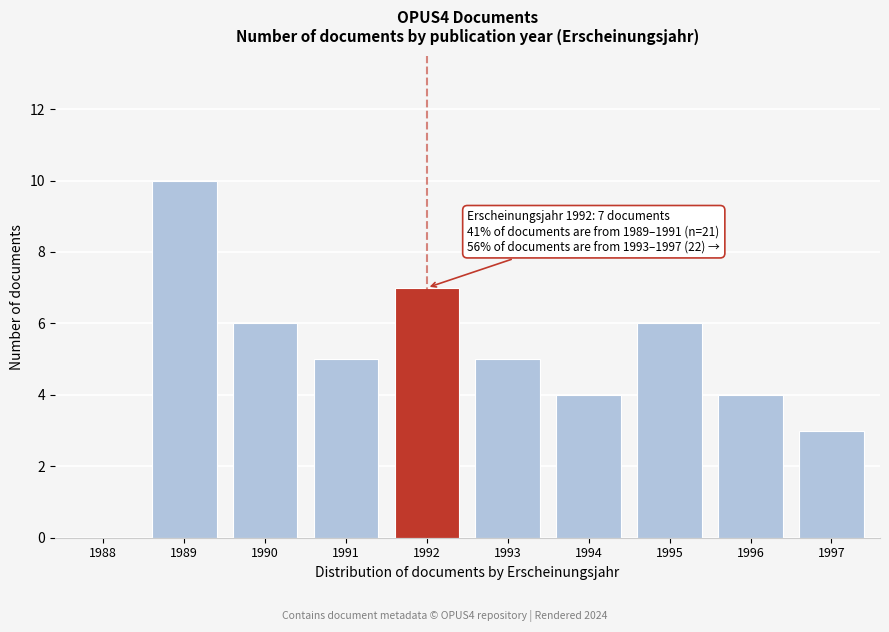

Reading left to right, what are all the values shown in this chart?

1988=0	1989=10	1990=6	1991=5	1992=7	1993=5	1994=4	1995=6	1996=4	1997=3